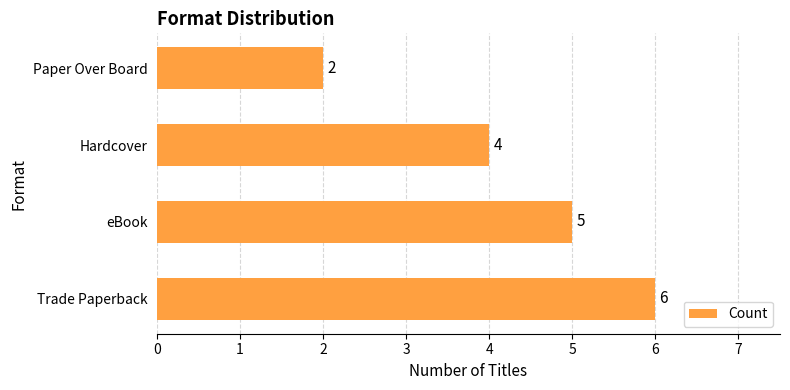

At which label is the value closest to 4?

Hardcover